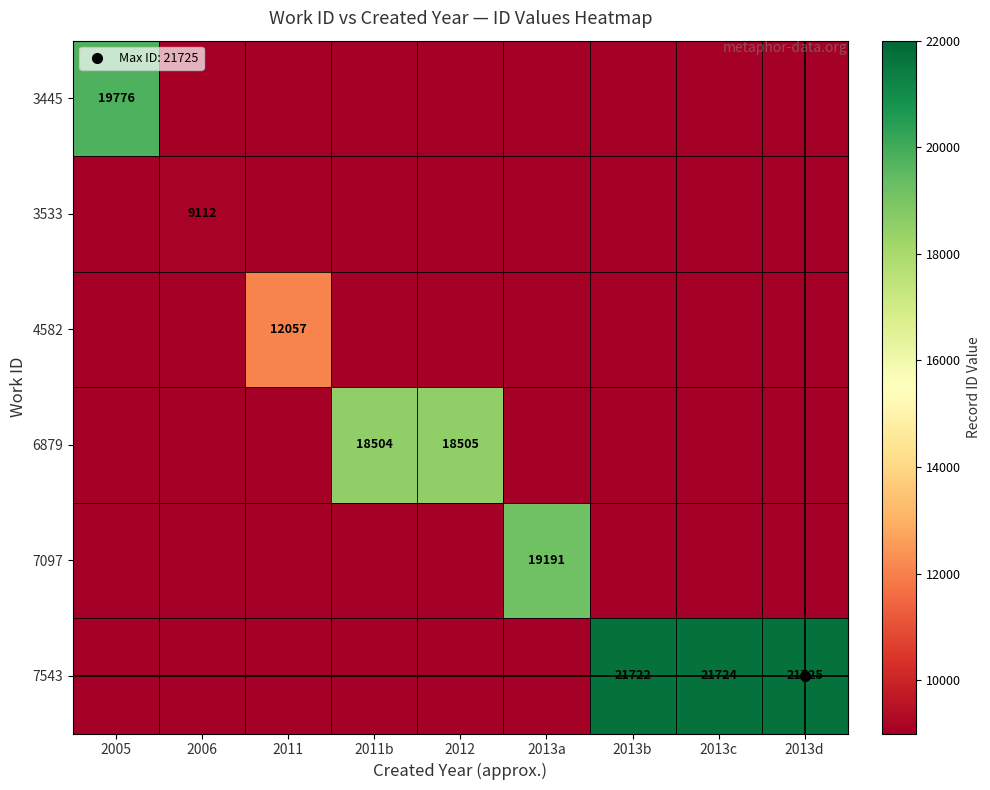

At which label is 3533 closest to 4556?

2005